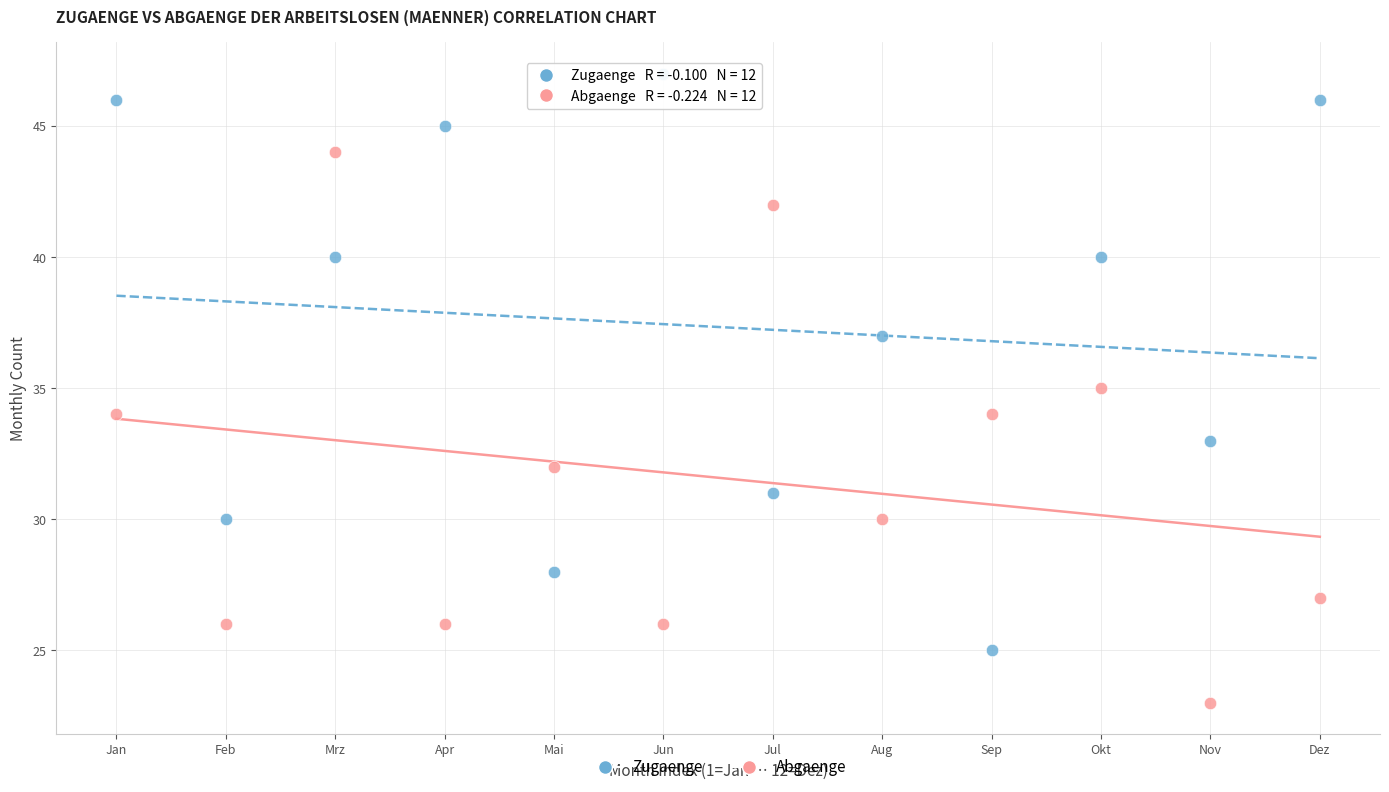

Across all data points, what is the range of Y values (max minus min)?

24